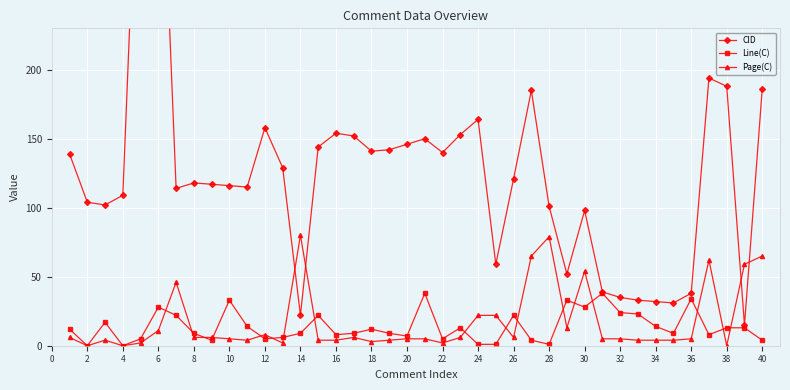

Which series has the largest total across all categories?

CID